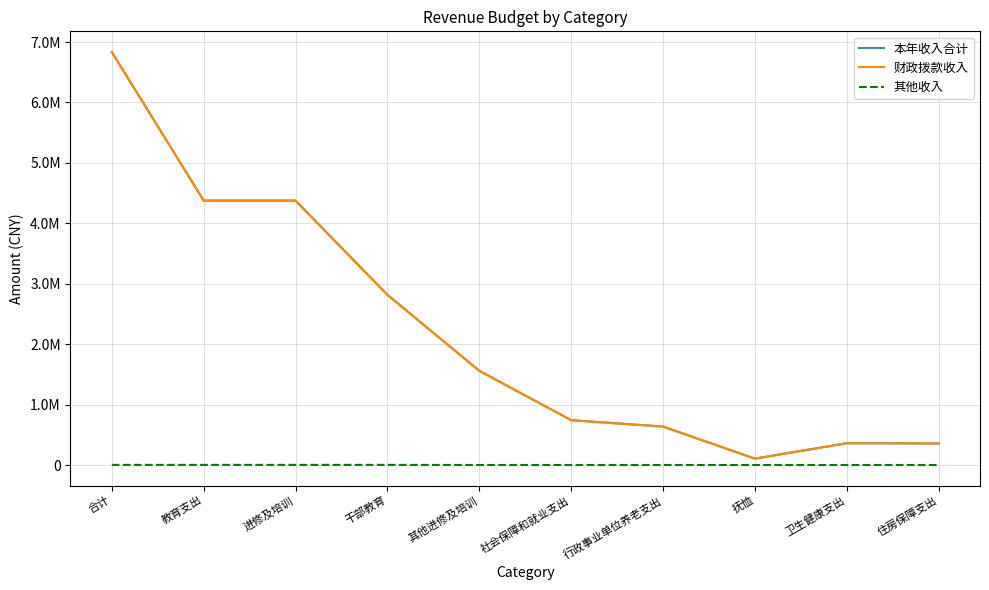

Where does the 财政拨款收入 series first go above 1559210?

合计